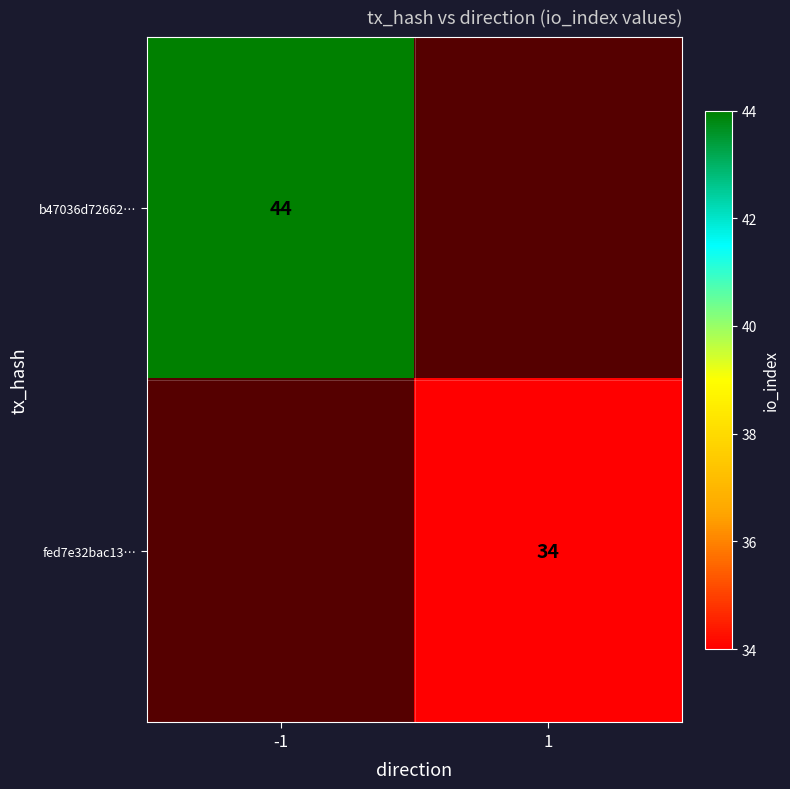

True or false: b47036d72662… has a value of 19 at -1.

False